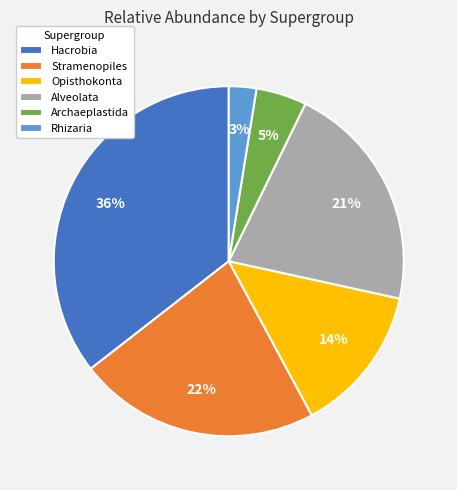

True or false: Hacrobia accounts for 27% of the total.

False